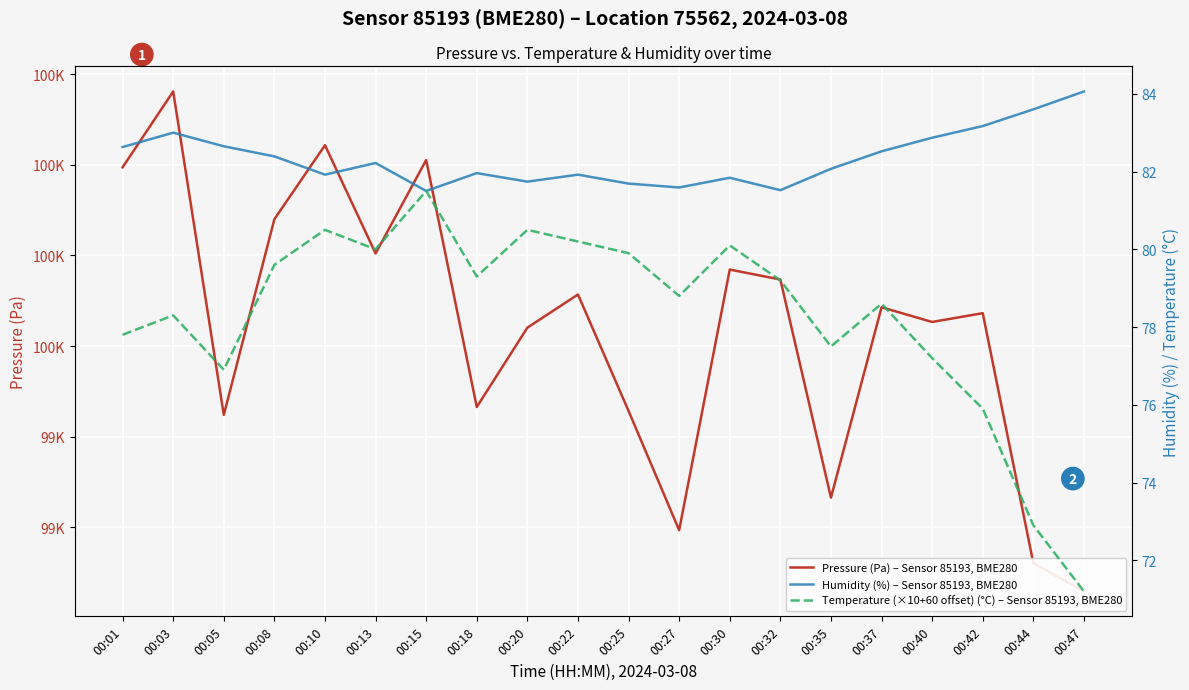

True or false: Temperature (×10+60 offset) (°C) – Sensor 85193, BME280 and Humidity (%) – Sensor 85193, BME280 cross at least once.

False